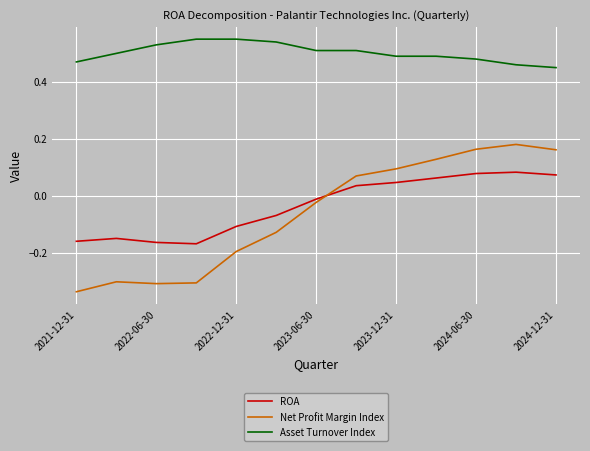

What is the difference between the maximum and minimum values in the ROA series?

0.3